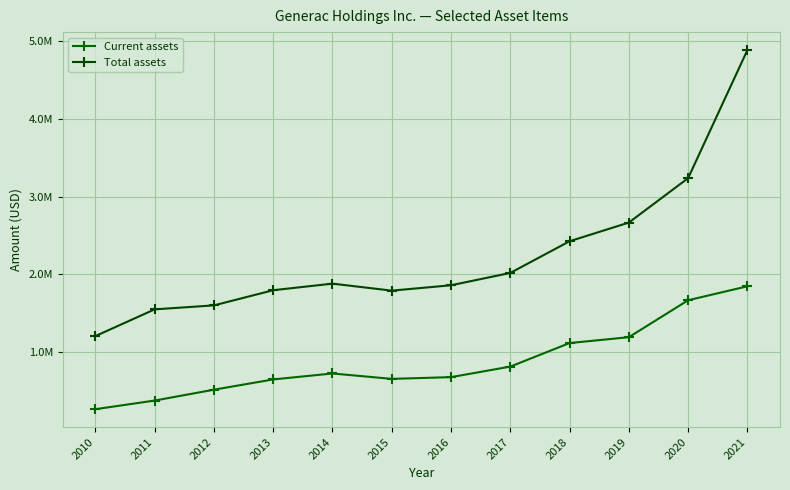

At how many categories does at least one series exceed 3994757?

1